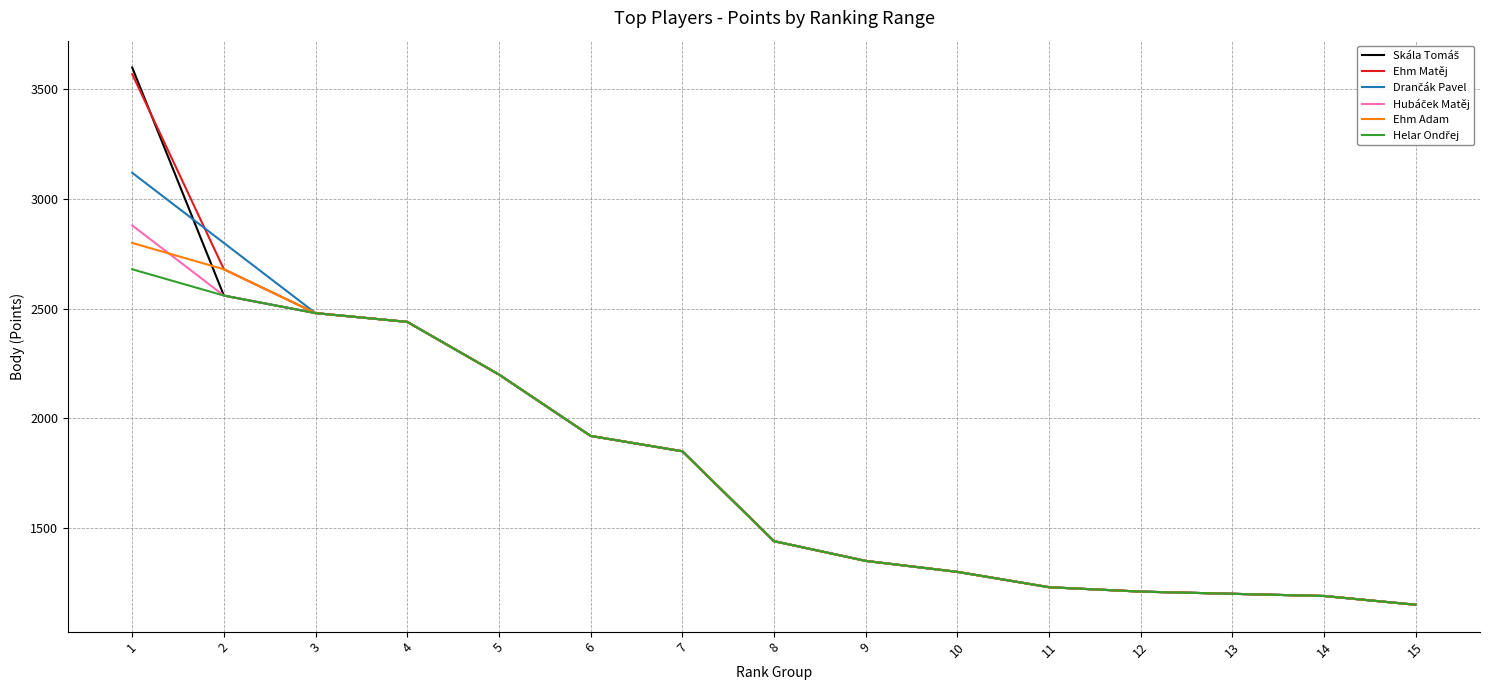

What is the lowest value of the Ehm Matěj series?

1150